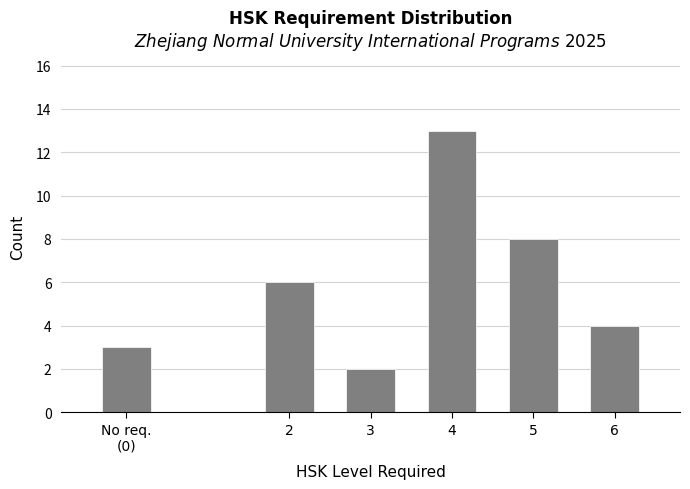

Reading right to left, extract all data points from this chart.

4	8	13	2	6	3